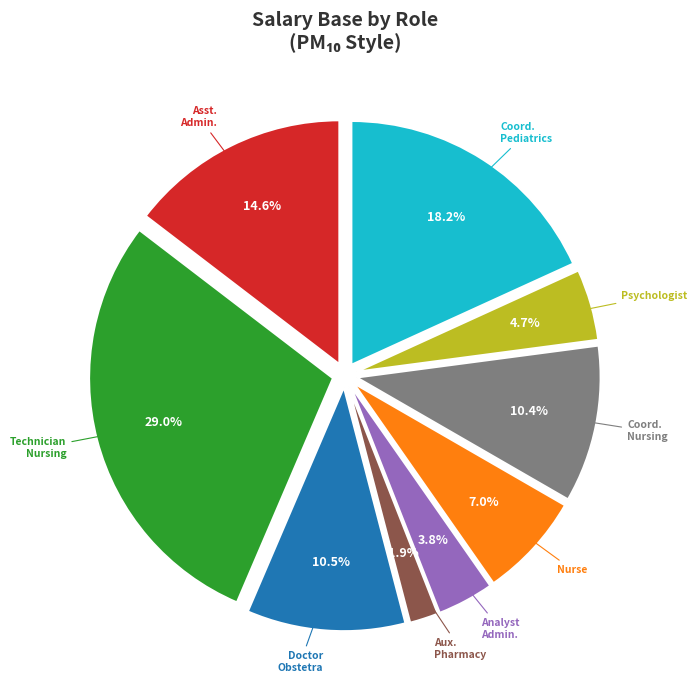

What is the smallest slice in the pie chart?

Aux. Pharmacy